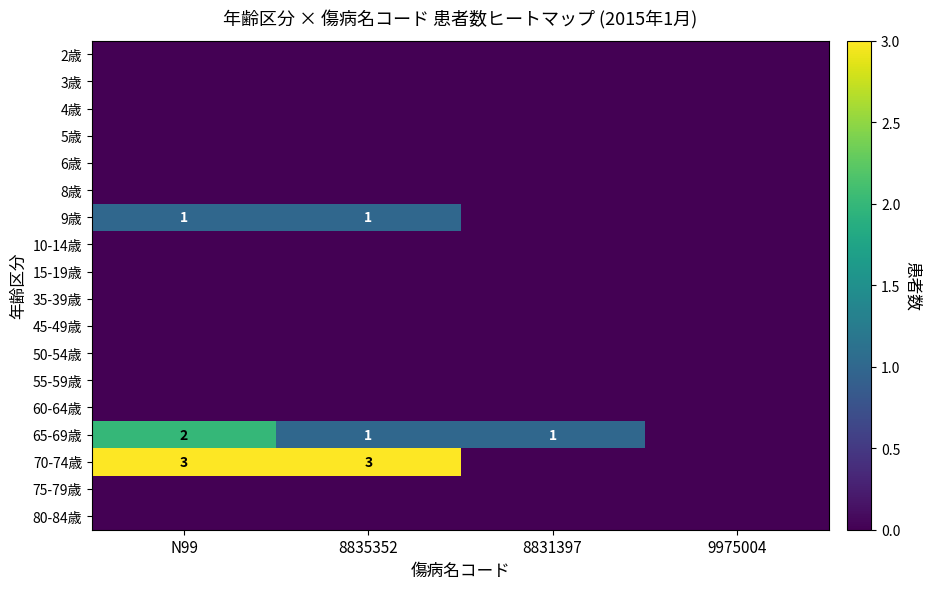

The 65-69歳 series shows 1 at 8835352. True or false?

True